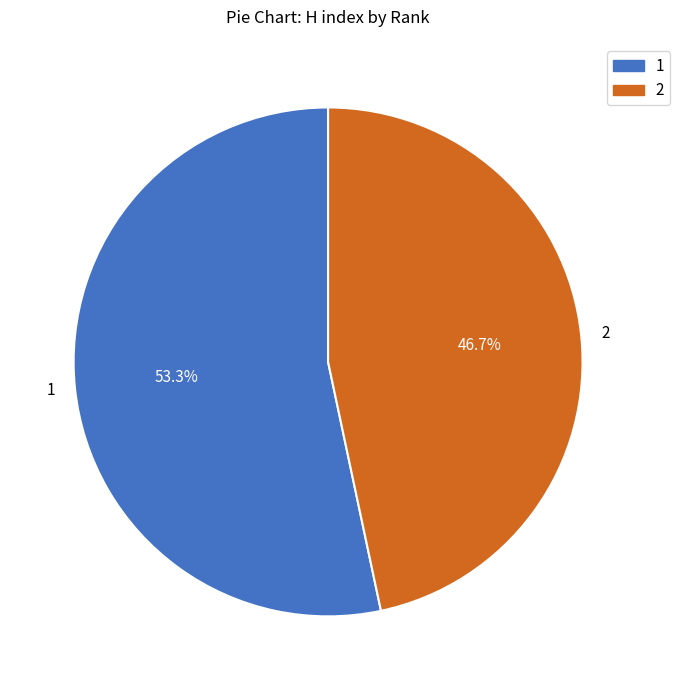

What is the ratio of the value at 2 to the value at 1?

0.9